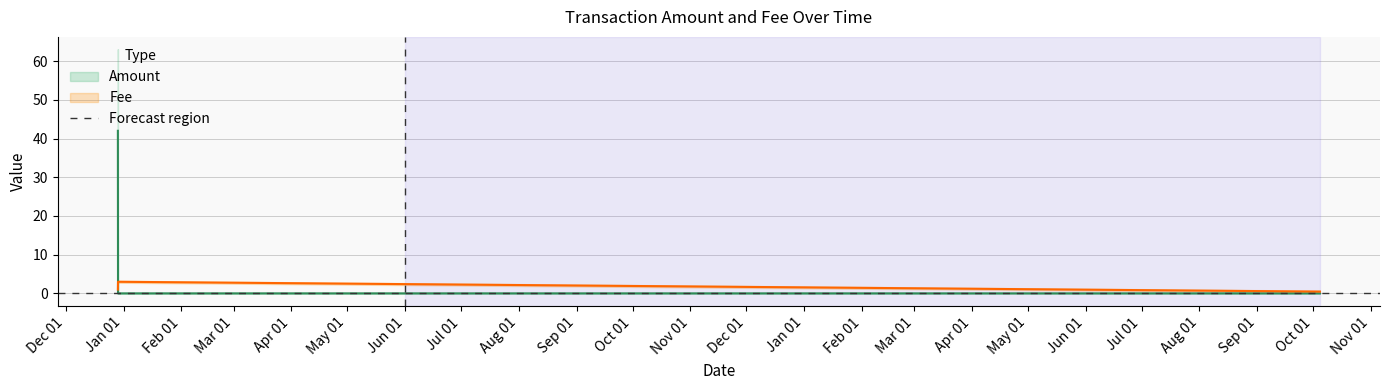

At how many categories does at least one series exceed 16?

1